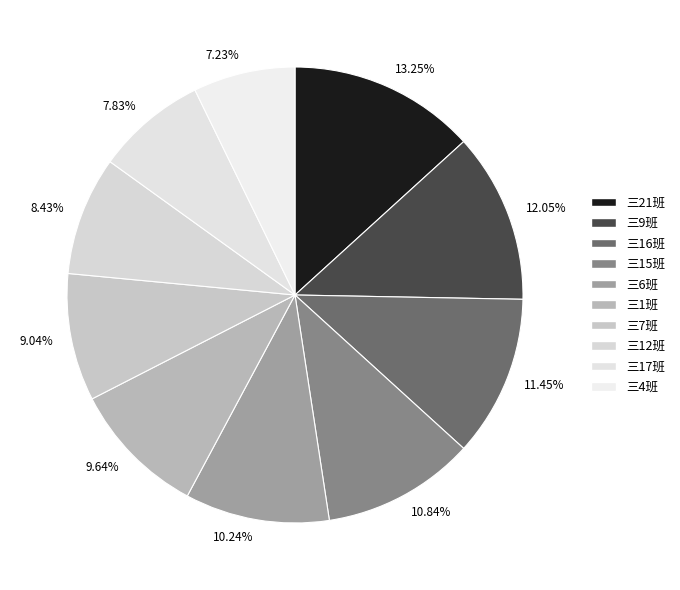

What is the smallest slice in the pie chart?

三4班